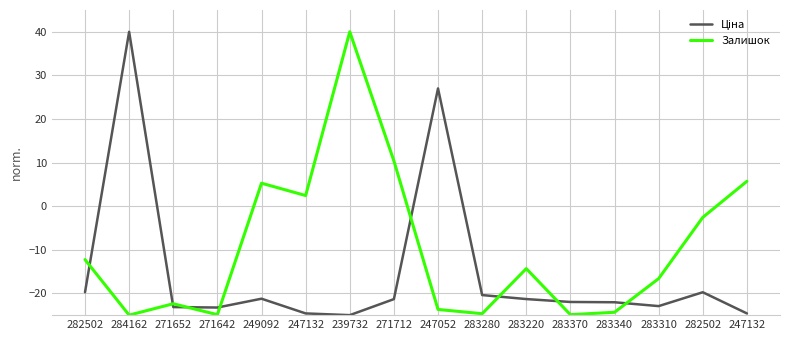

What is the highest value of the Ціна series?

40.0